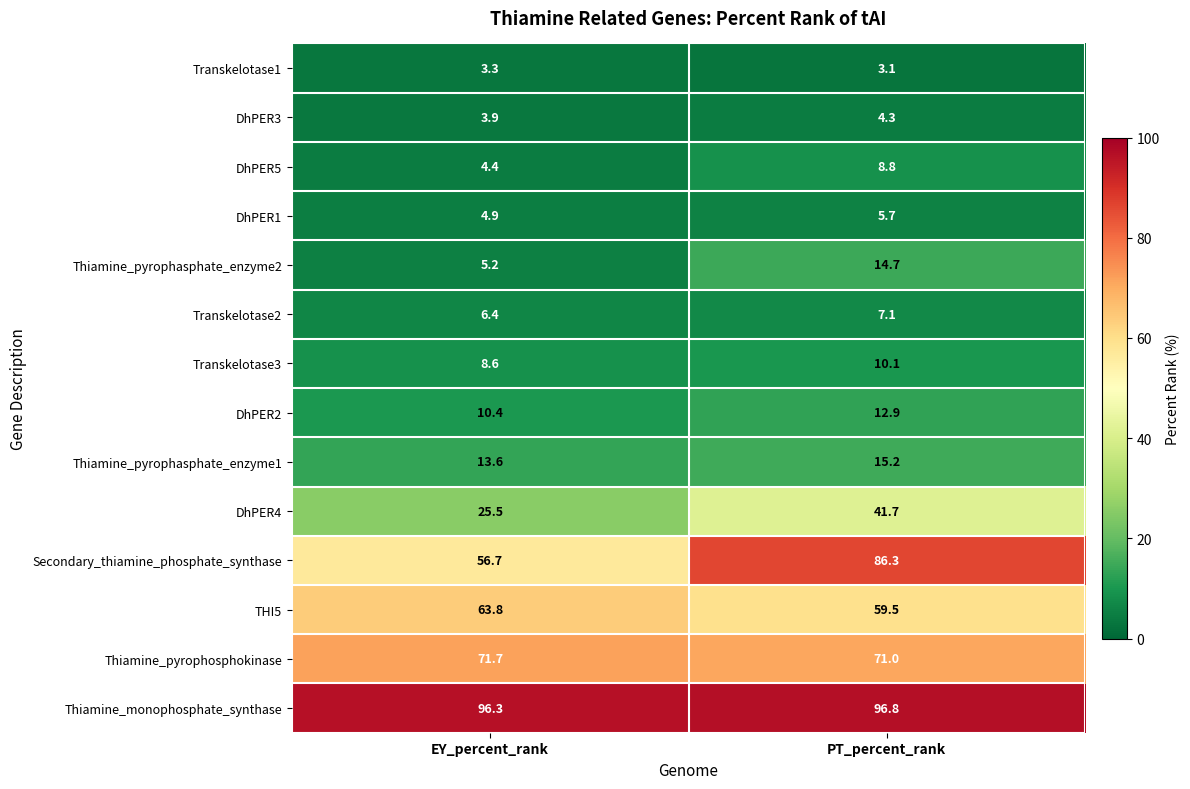

At how many categories does at least one series exceed 78?

2